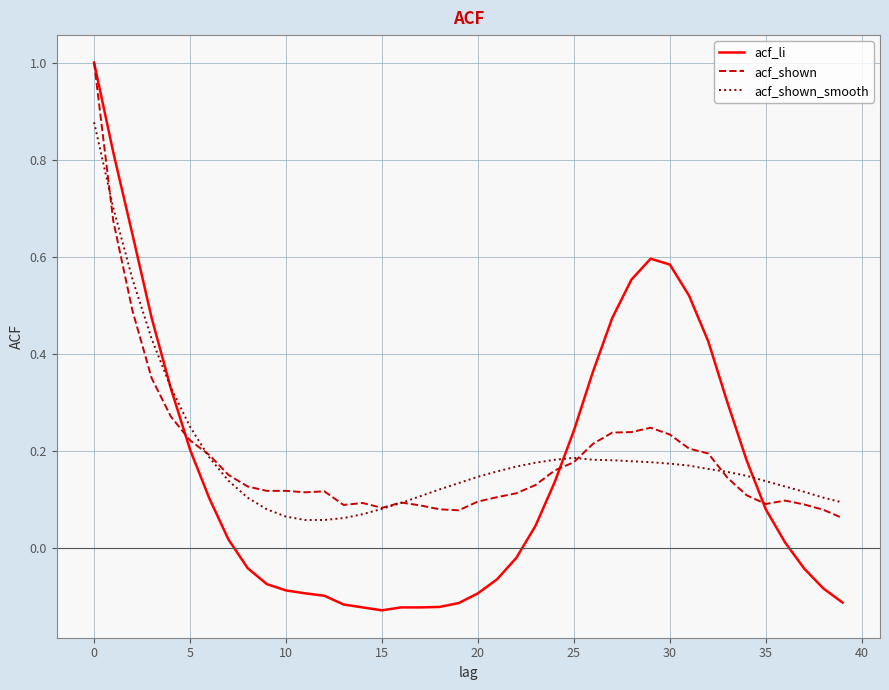

Which series has the largest range (max minus min)?

acf_li